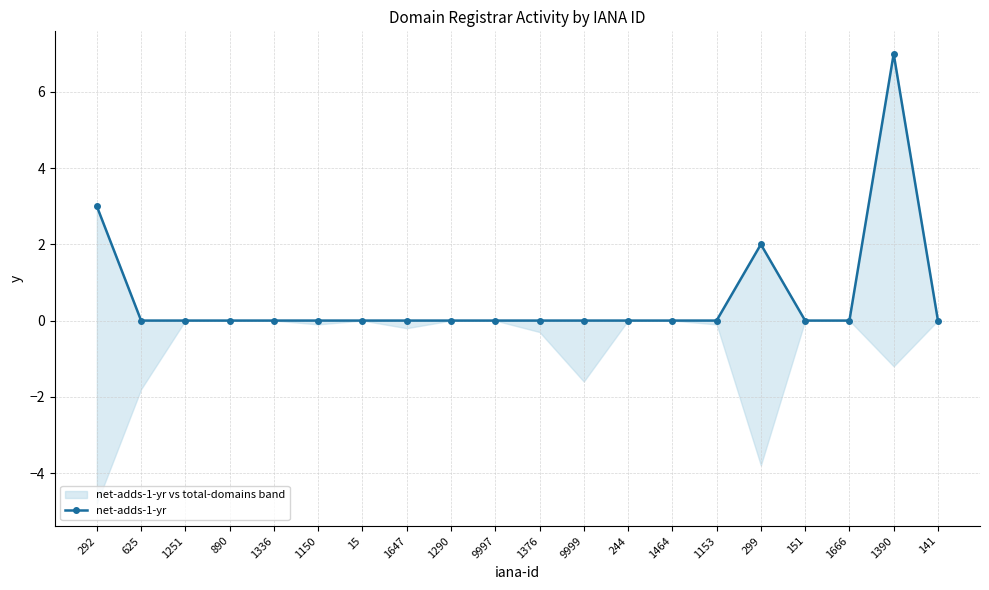

How many data points are above 0?

3